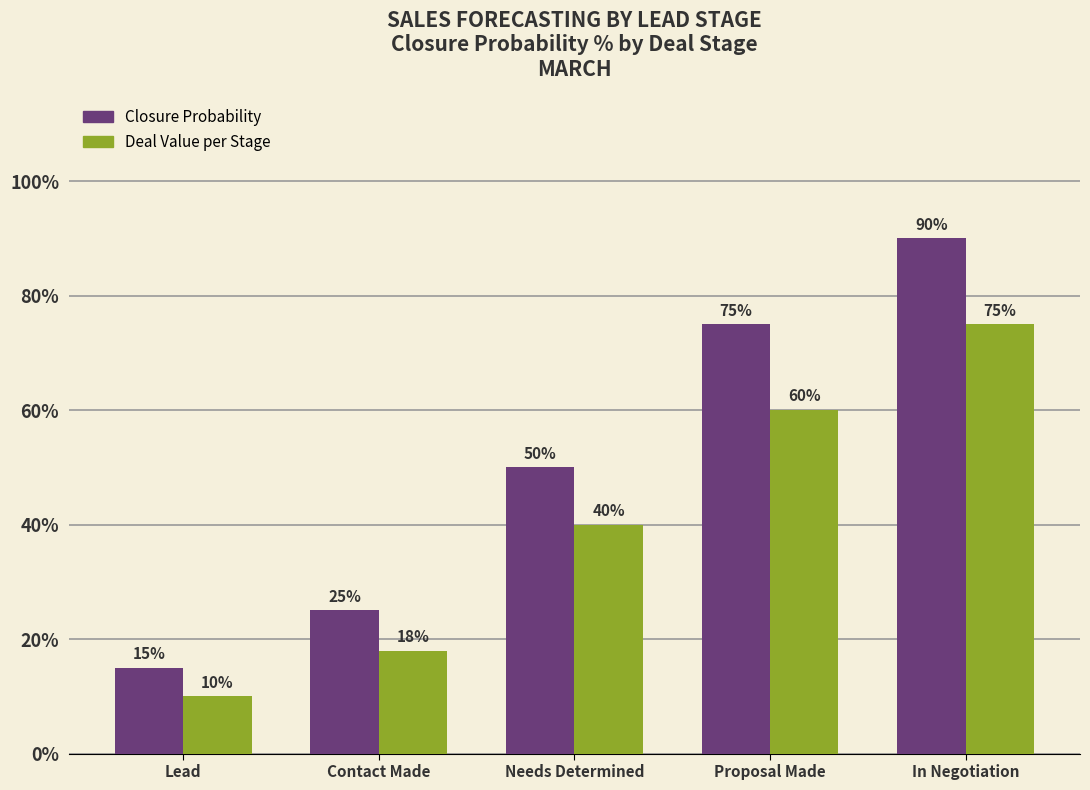

At how many categories does at least one series exceed 0?

5